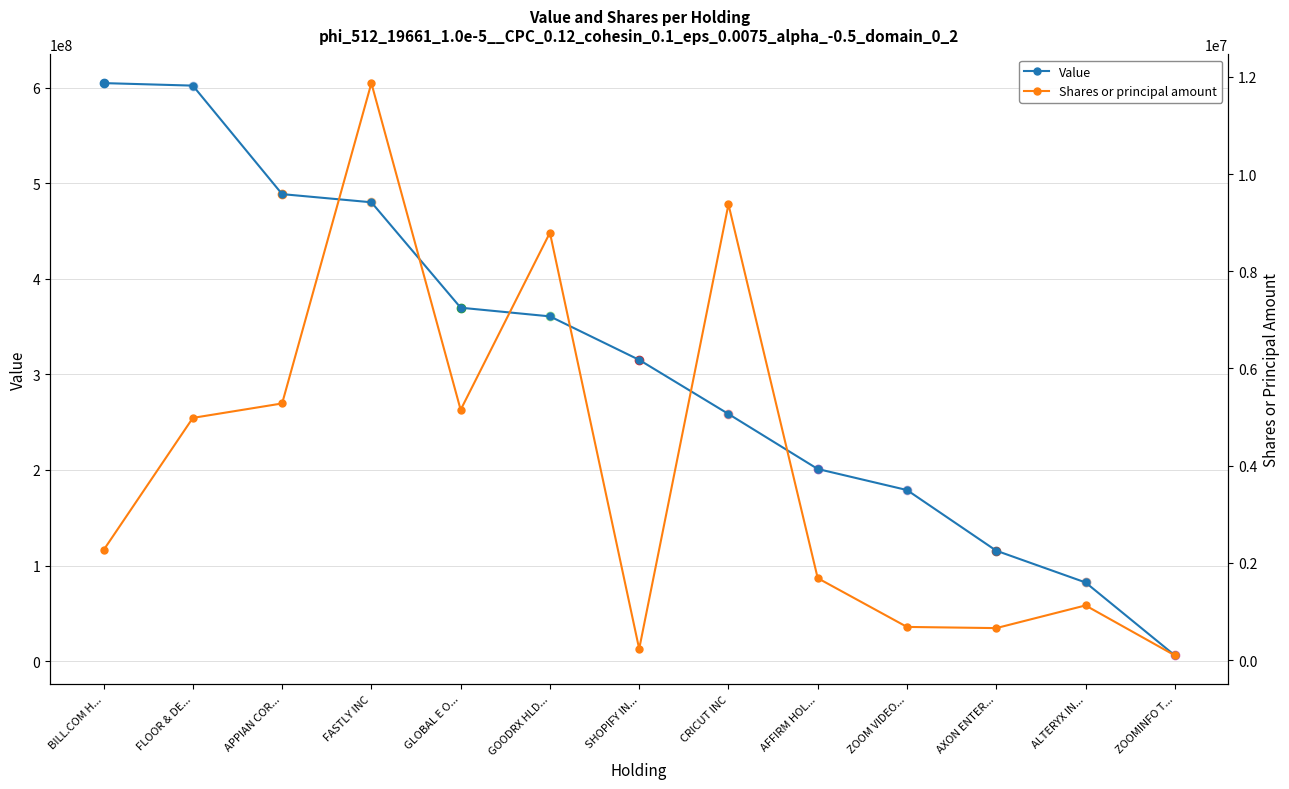

True or false: Shares or principal amount has a value of 1126866 at ALTERYX IN....

True